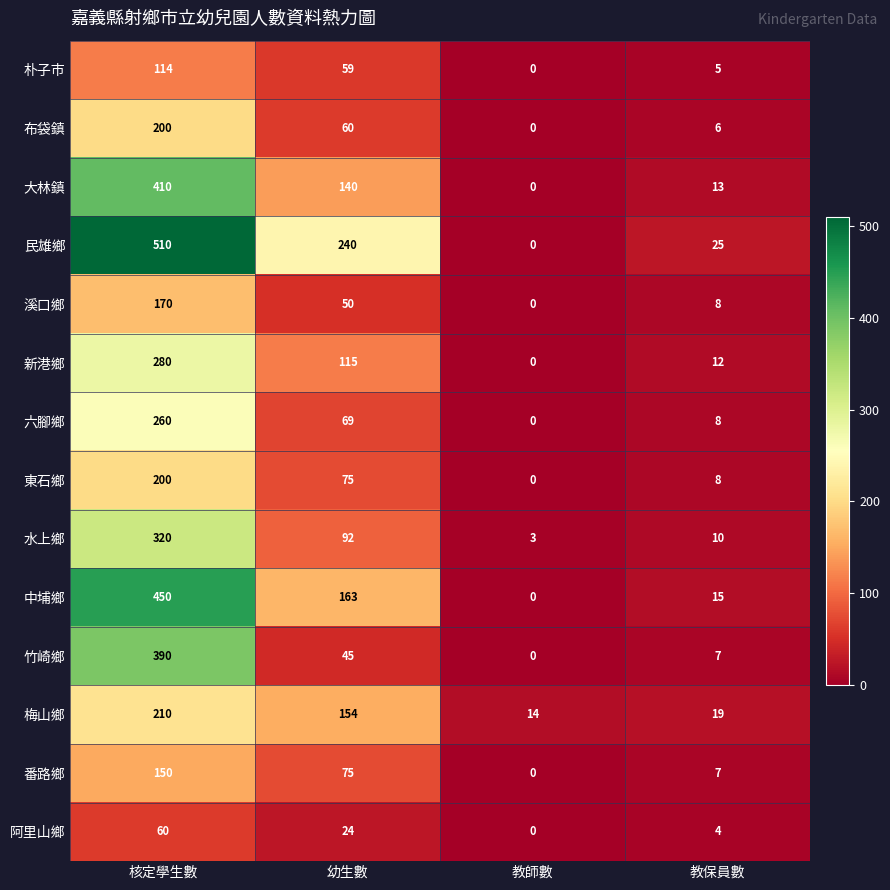

Is it true that 新港鄉 equals 458 at 核定學生數?

False